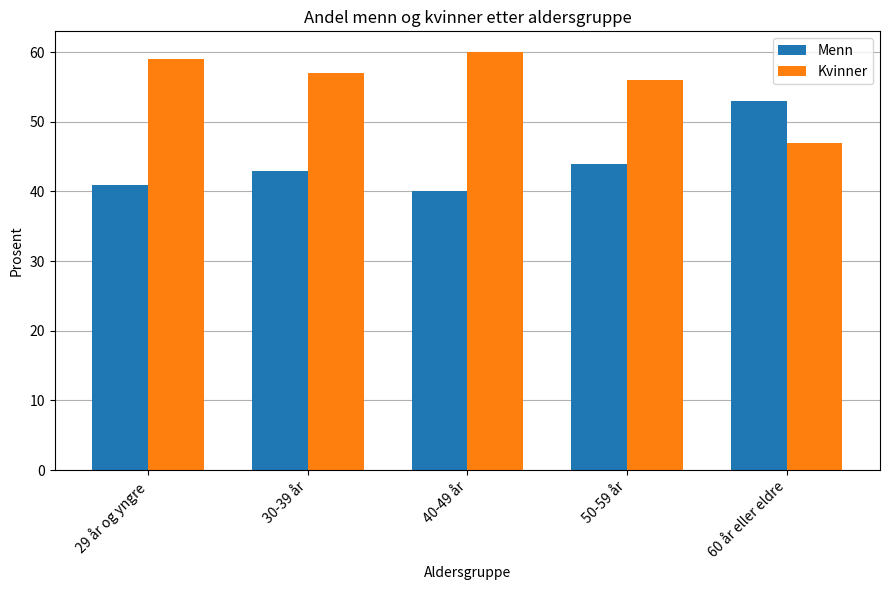

List the series in order of their overall mean, highest first.

Kvinner, Menn